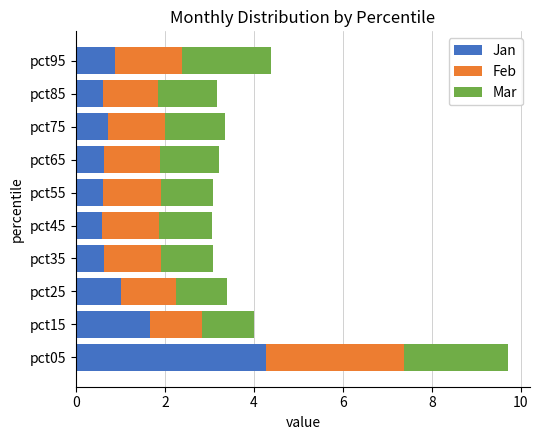

Which category has the highest value in the Jan series?

pct05